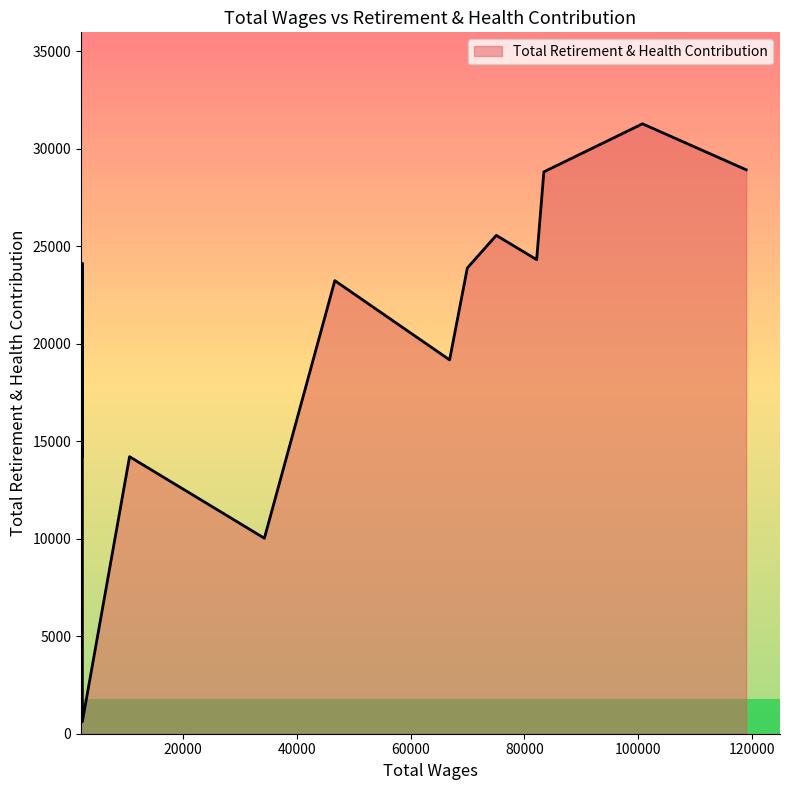

Is it true that the value at 2280.0 is 23010?

False